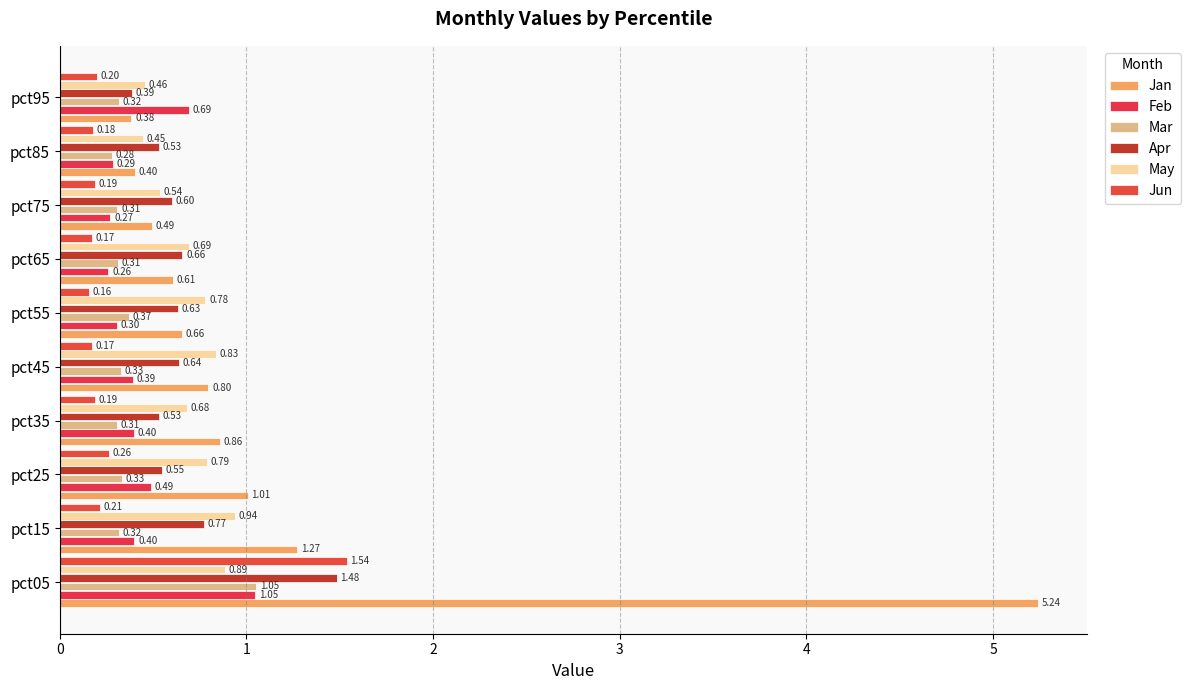

What is the maximum value for Mar?

1.1